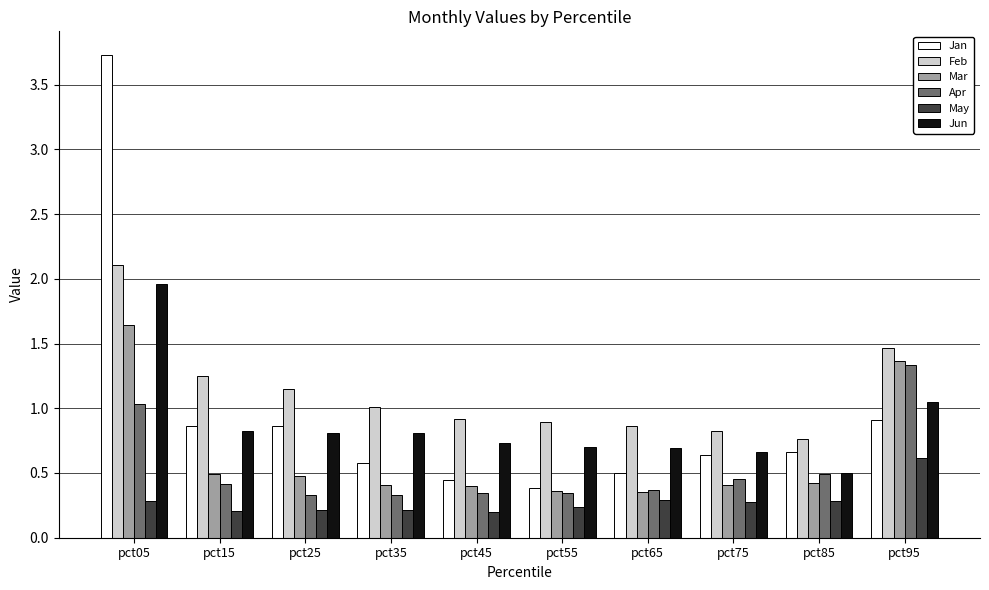

Is the value of Jun at pct15 greater than the value of Apr at pct25?

Yes